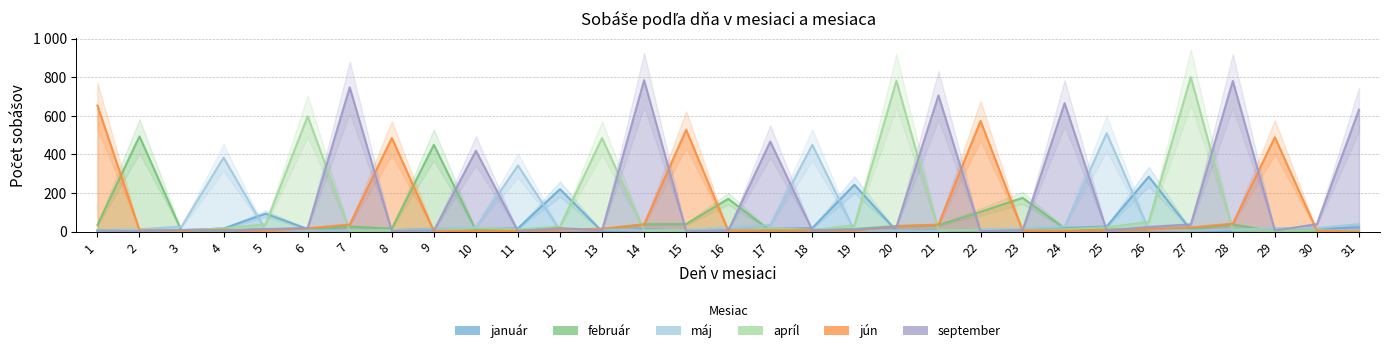

Rank the categories by jún value from highest to lowest.

1, 22, 15, 29, 8, 28, 14, 7, 21, 20, 27, 6, 13, 26, 4, 12, 25, 18, 2, 17, 23, 16, 3, 5, 10, 11, 19, 24, 30, 9, 31